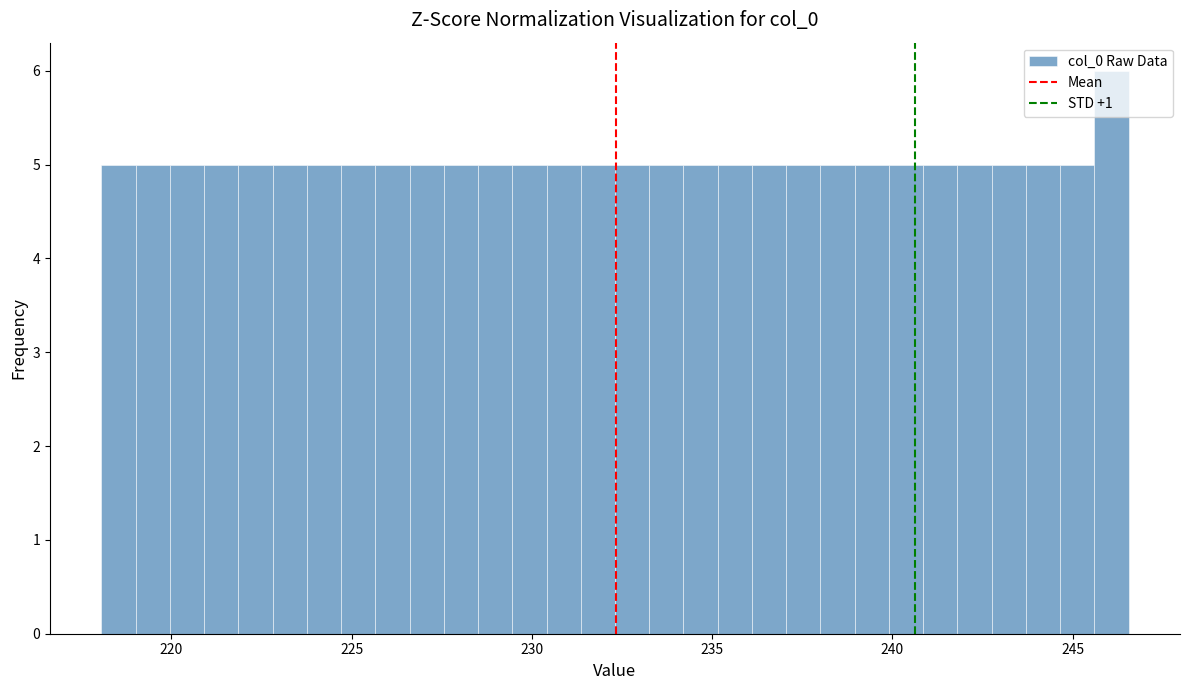

Around what value on the x-axis is the tallest bar? Give the approximate position of its centre, as read against the axis.

246.0